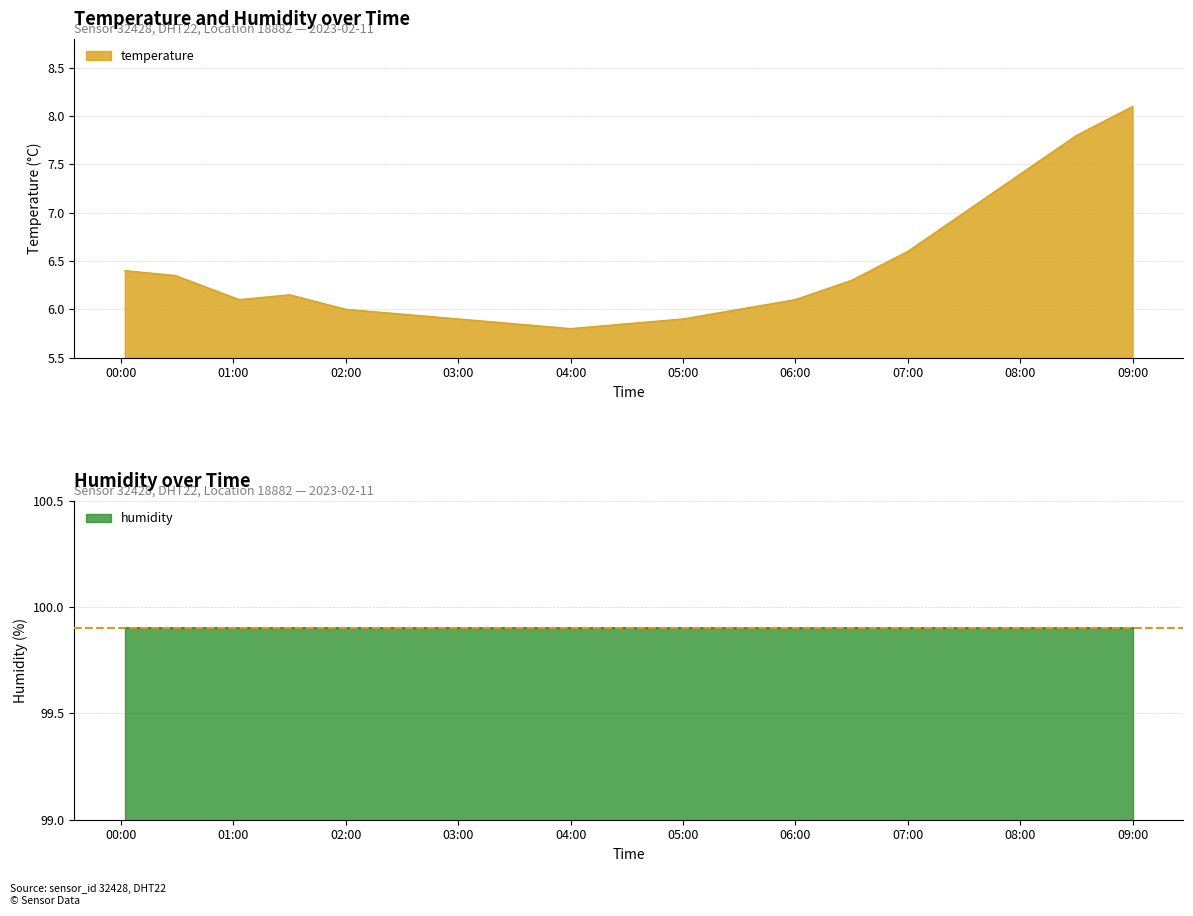

Which category has the highest value in the temperature series?

09:00